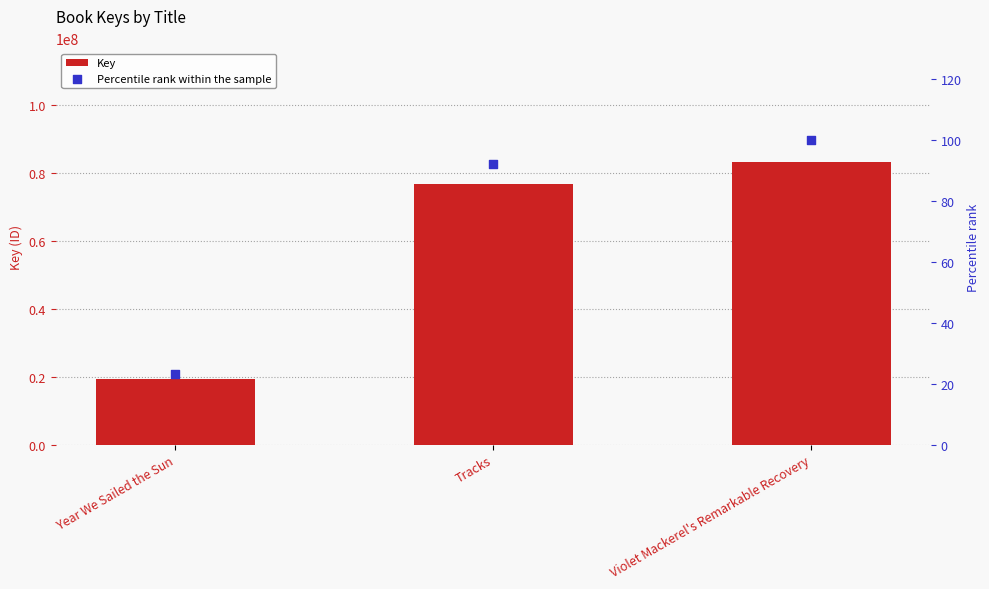

Which series contains the lowest Y value?

Percentile rank within the sample